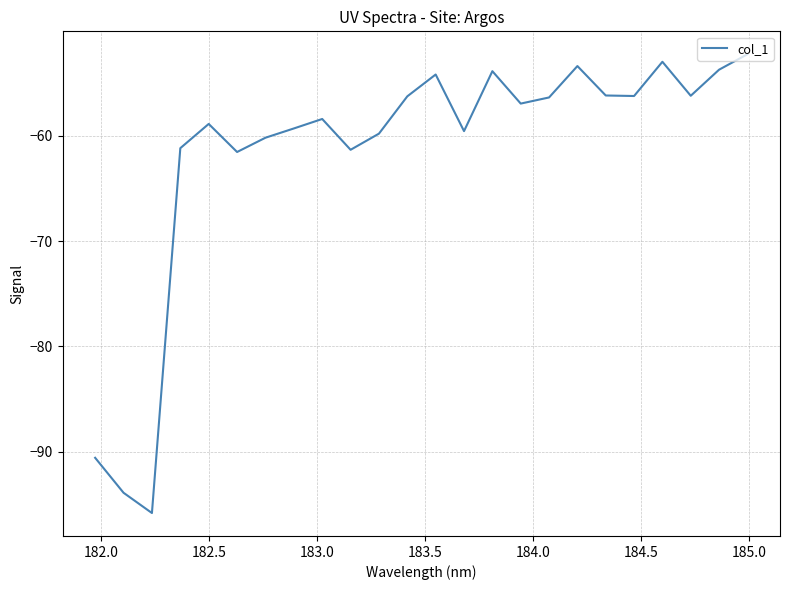

What is the average value?

-61.6